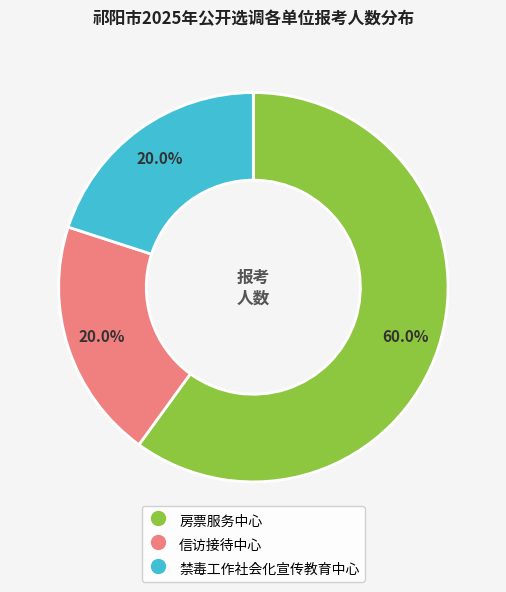

What is the ratio of the value at 信访接待中心 to the value at 禁毒工作社会化宣传教育中心?

1.0